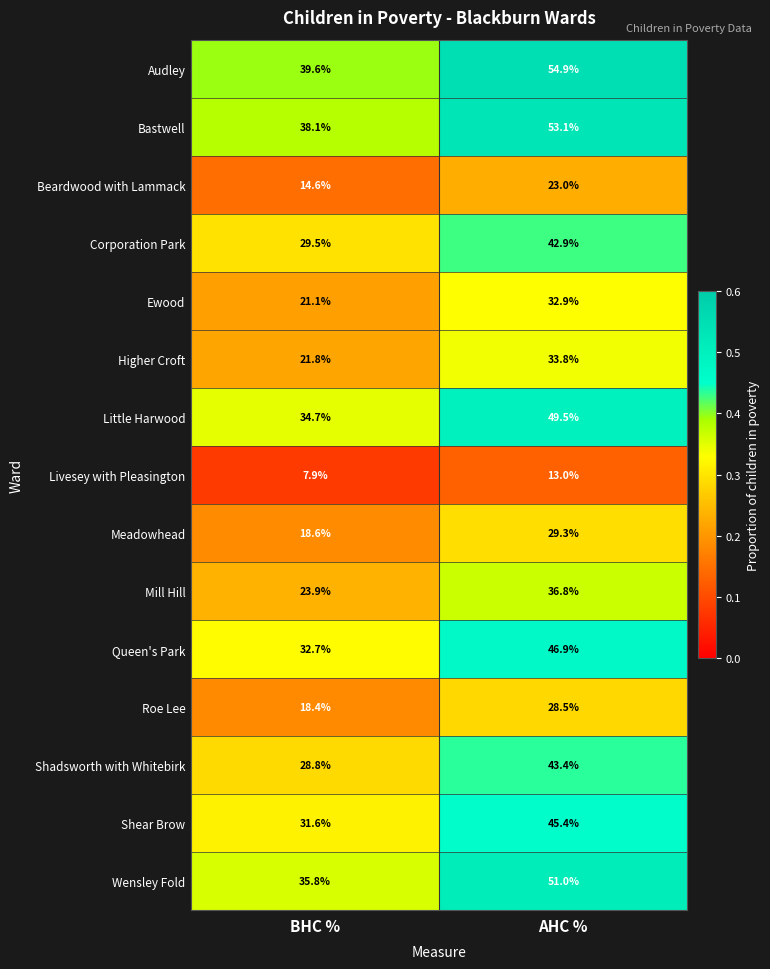

At AHC %, list the series in order from smallest to largest.

Livesey with Pleasington, Beardwood with Lammack, Roe Lee, Meadowhead, Ewood, Higher Croft, Mill Hill, Corporation Park, Shadsworth with Whitebirk, Shear Brow, Queen's Park, Little Harwood, Wensley Fold, Bastwell, Audley